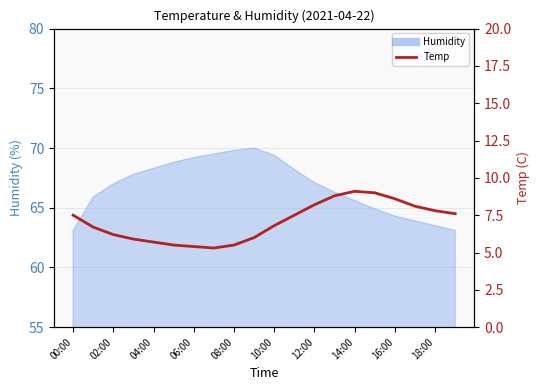

How many lines are shown in the chart?

1